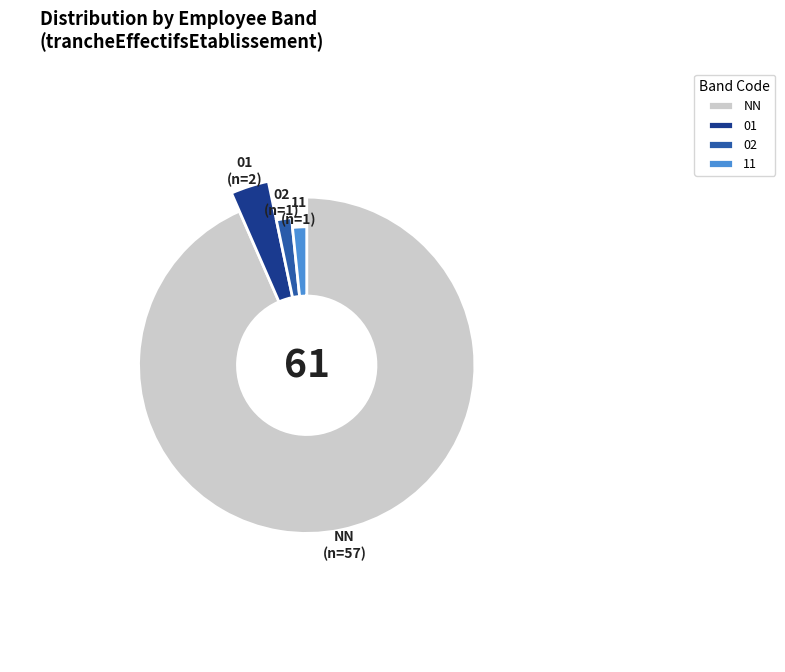

Which slice is the largest?

NN